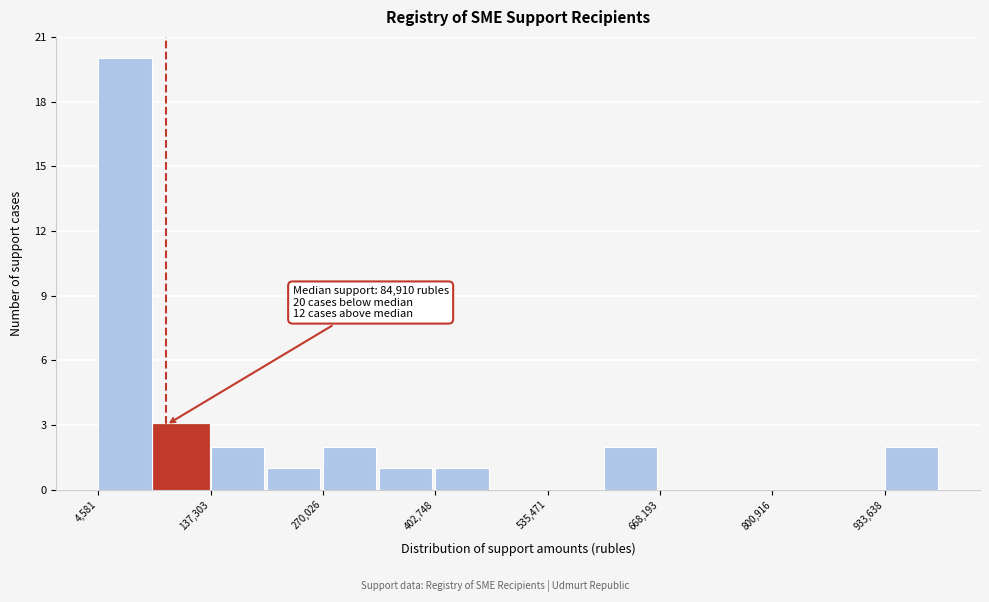

Around what value on the x-axis is the tallest bar? Give the approximate position of its centre, as read against the axis.

40000